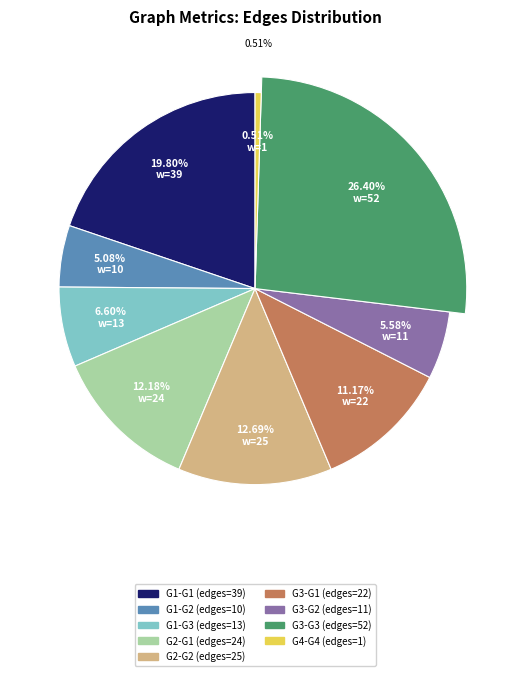

Which category has the smallest portion of the pie?

G4-G4